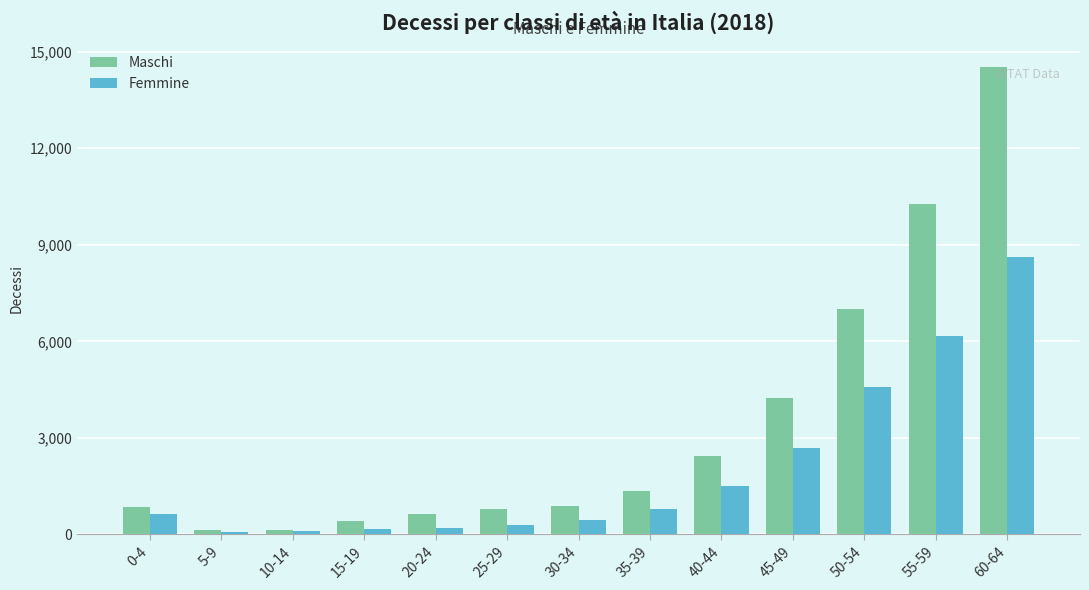

What is the minimum value for Maschi?

122